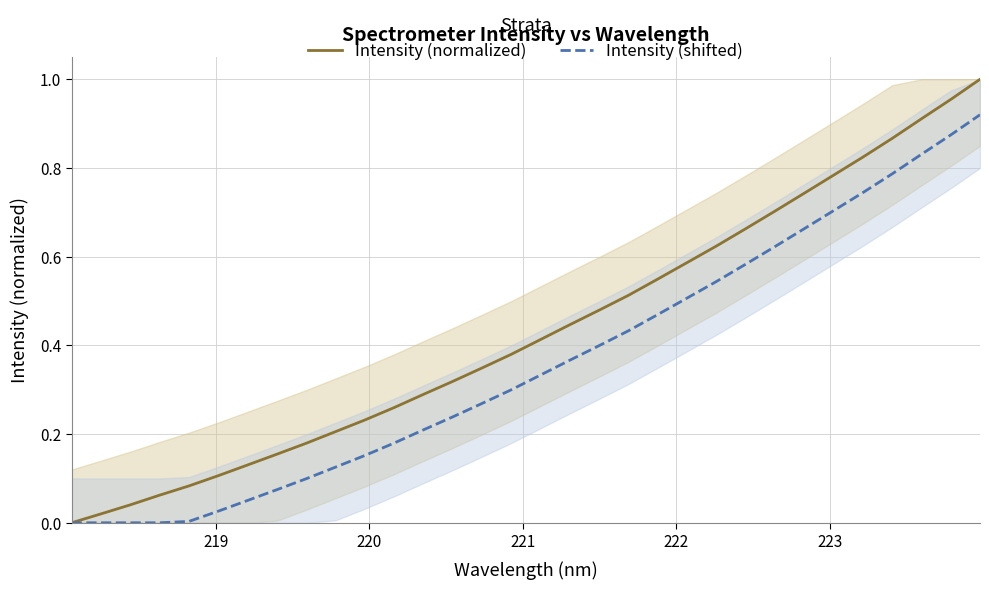

Is this an area chart (filled region under the line)?

No